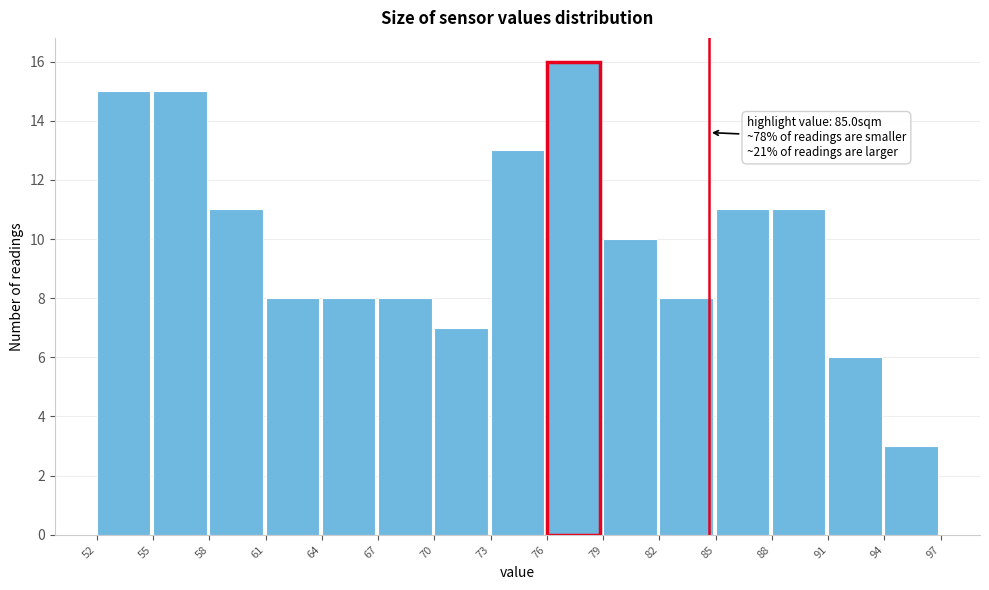

Reading right to left, transcribe all the data shown in this chart.

3	6	11	11	8	10	16	13	7	8	8	8	11	15	15